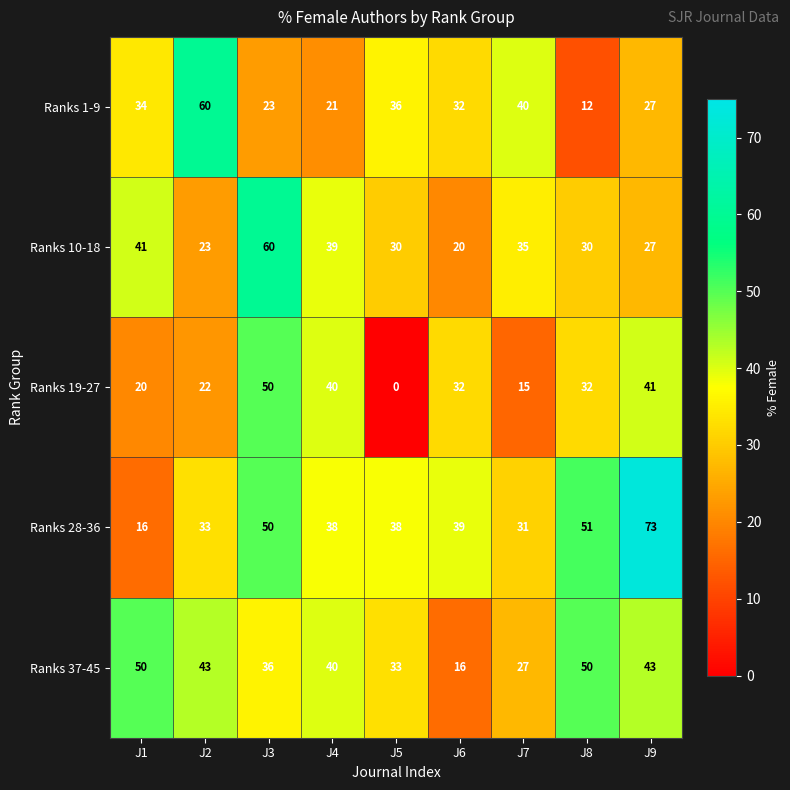

What is the difference between the Ranks 10-18 values at J7 and J1?

6